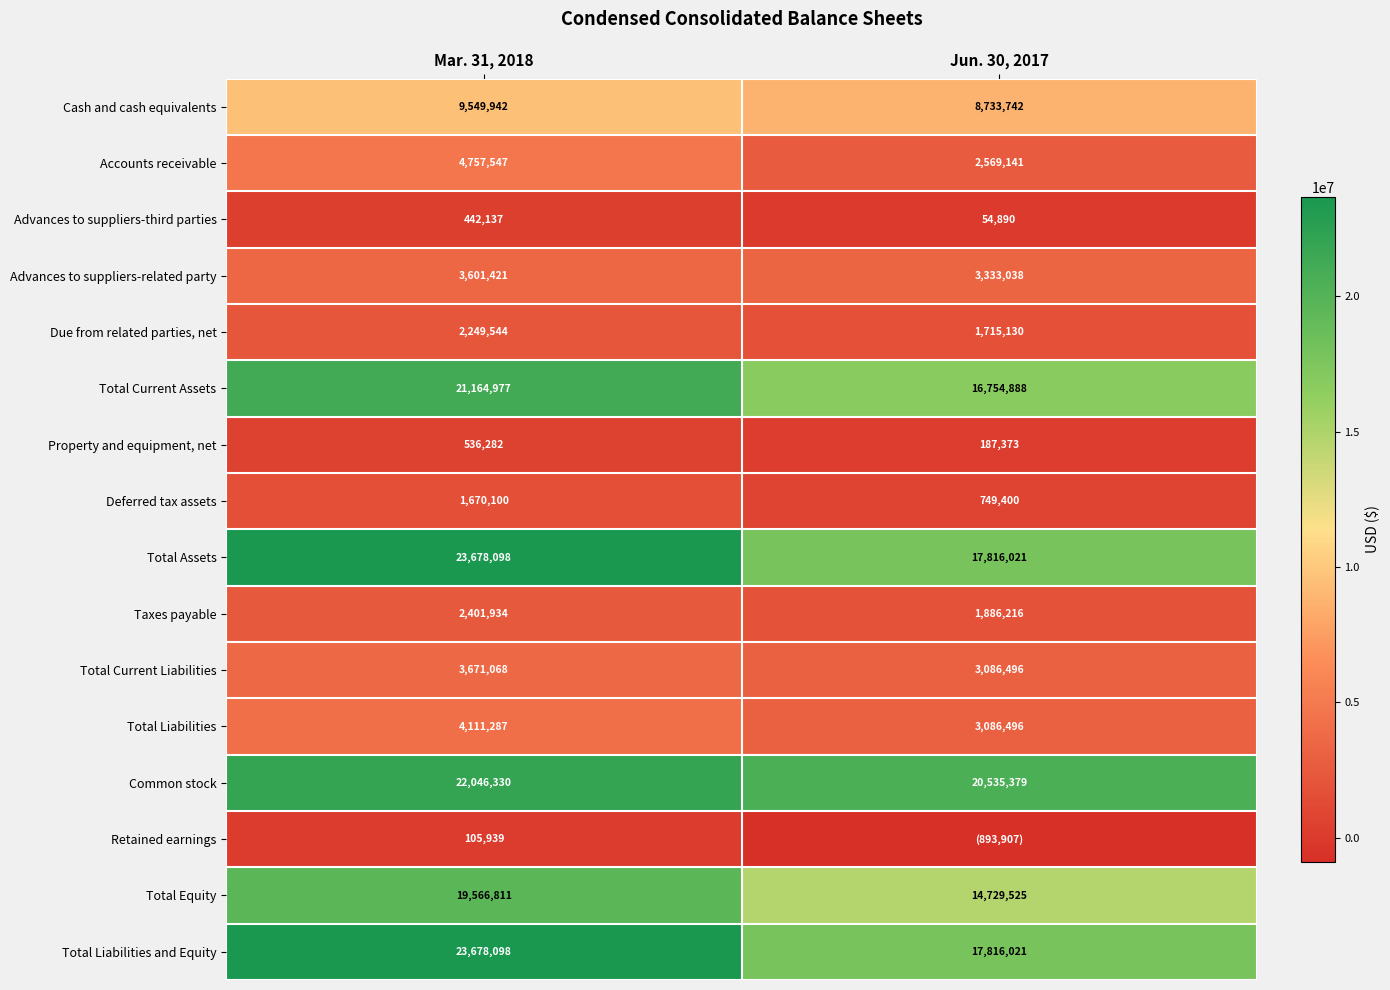

Is the value of Total Current Liabilities at Jun. 30, 2017 greater than the value of Cash and cash equivalents at Mar. 31, 2018?

No